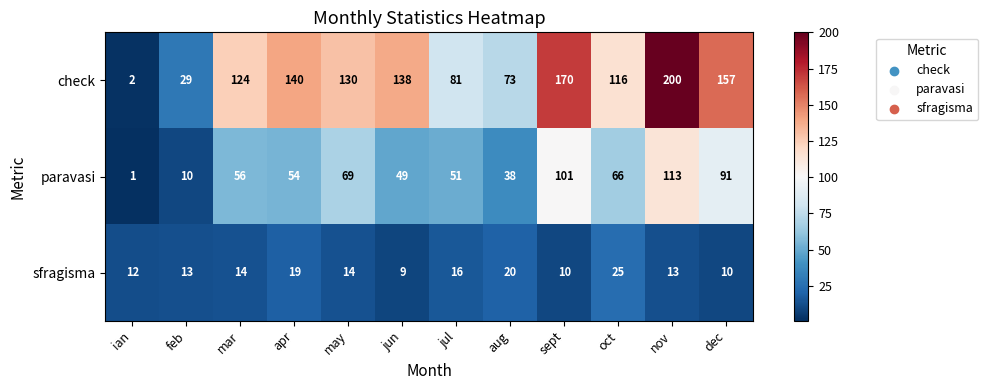

How many categories are shown in the chart?

12